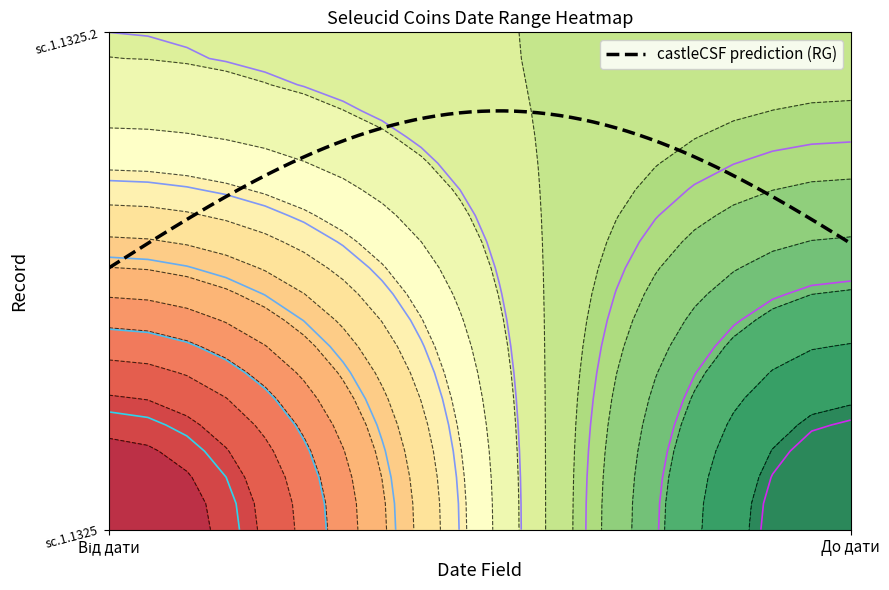

Reading left to right, what are all the values shown in this chart?

sc.1.1325: -187	-175
sc.1.1325.2: -180	-179